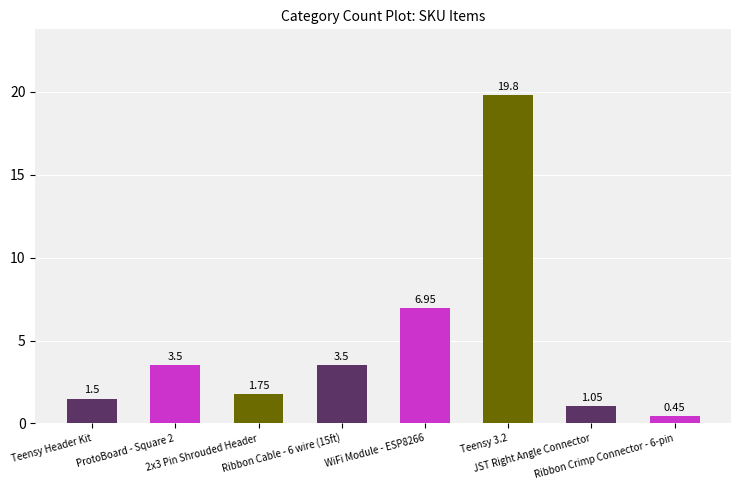

Between WiFi Module - ESP8266 and Teensy 3.2, which is larger?

Teensy 3.2